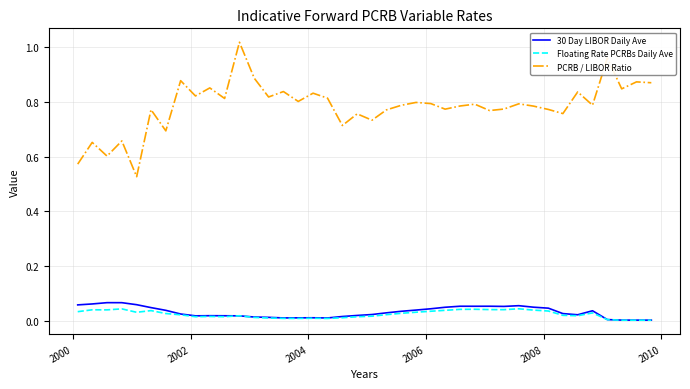

Which series has the largest total across all categories?

PCRB / LIBOR Ratio